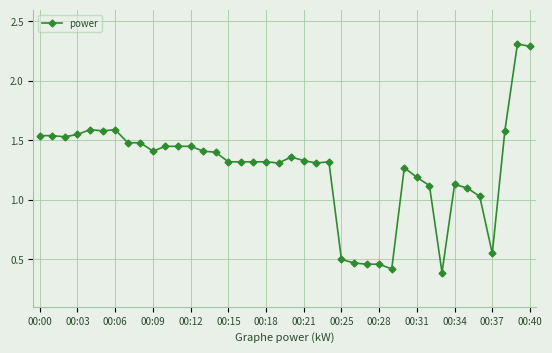

What is the minimum value shown in the chart?

0.4